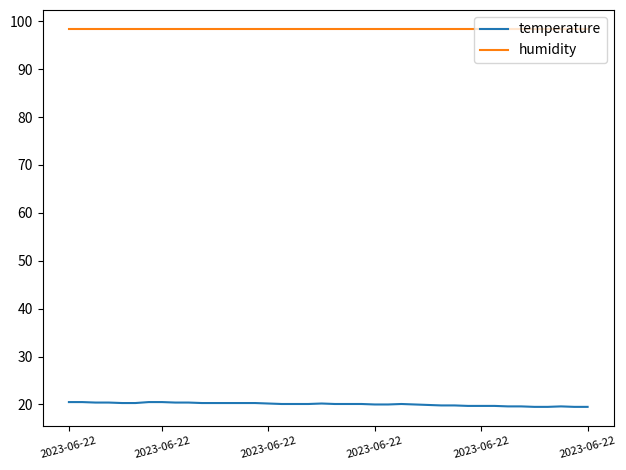

True or false: humidity and temperature cross at least once.

False